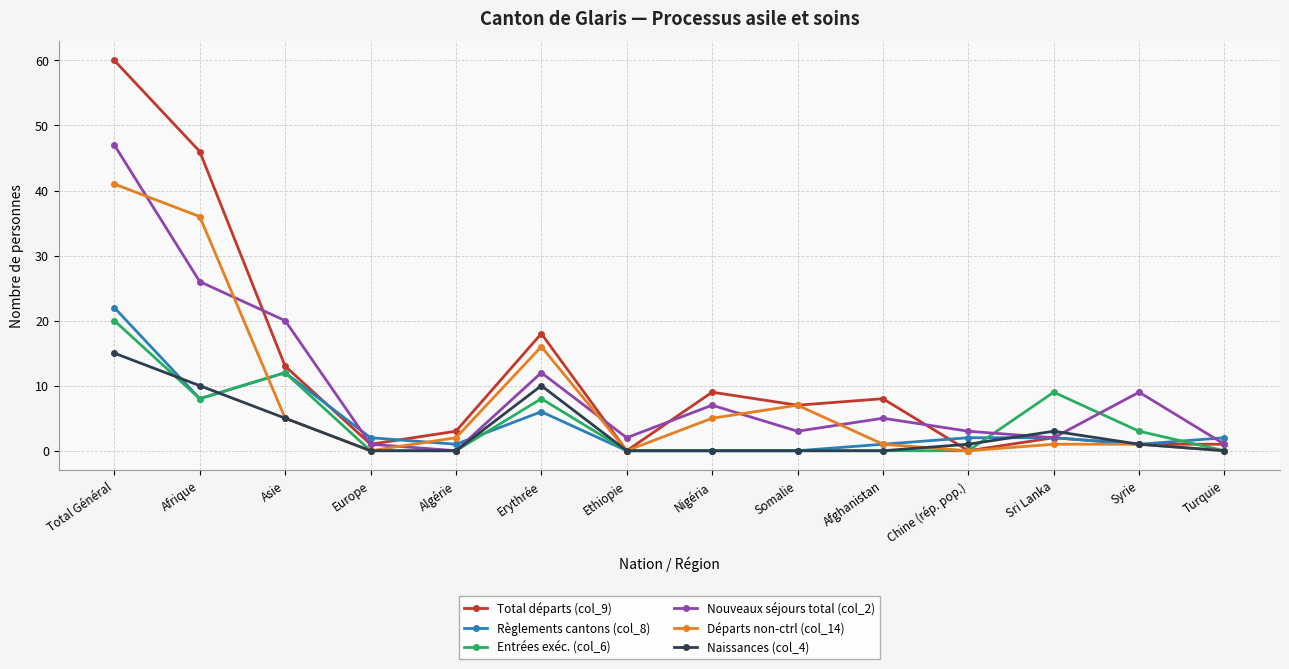

At which label is Entrées exéc. (col_6) closest to 10?

Sri Lanka